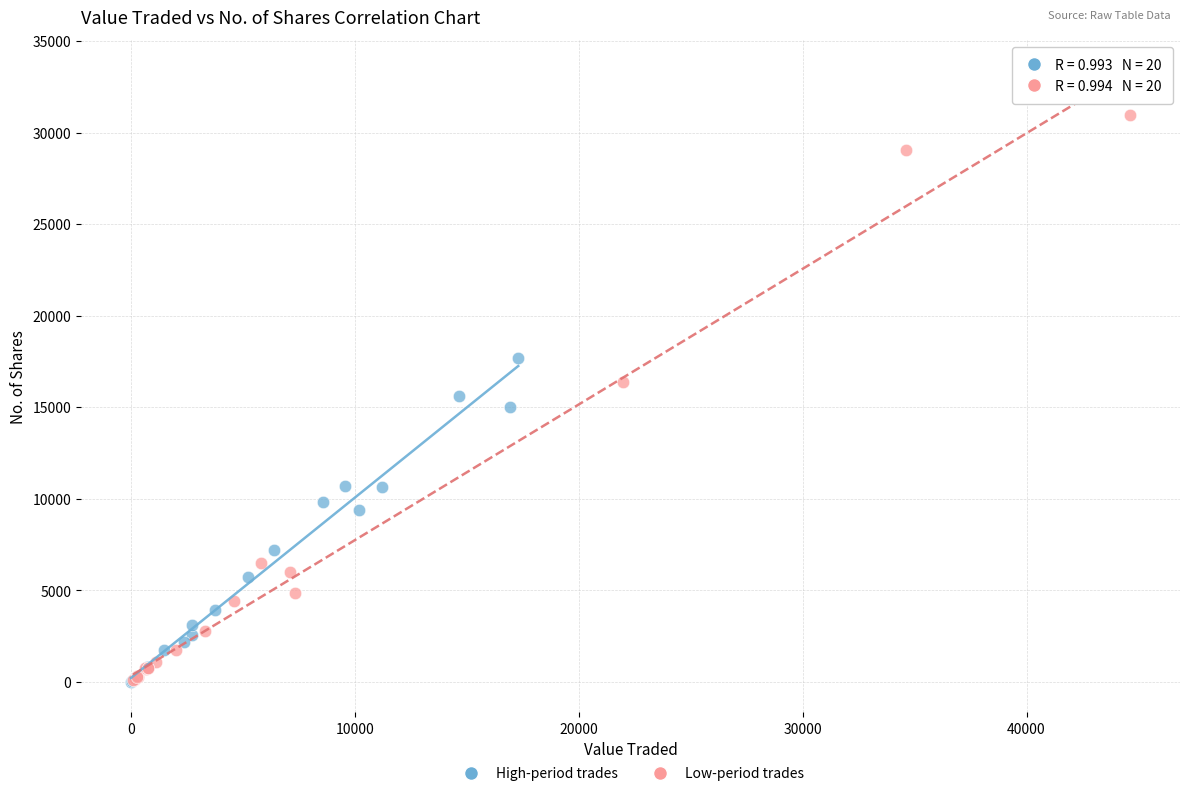

What are all the series names shown in the legend?

High-period trades, Low-period trades